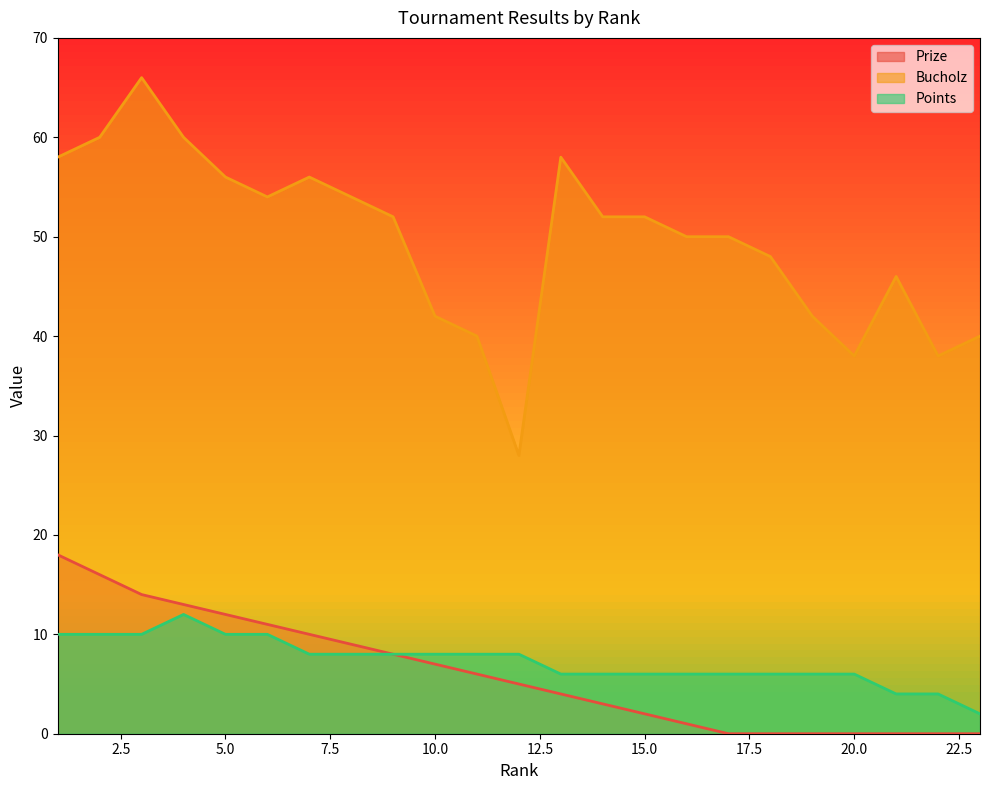

True or false: Points and Bucholz cross at least once.

False